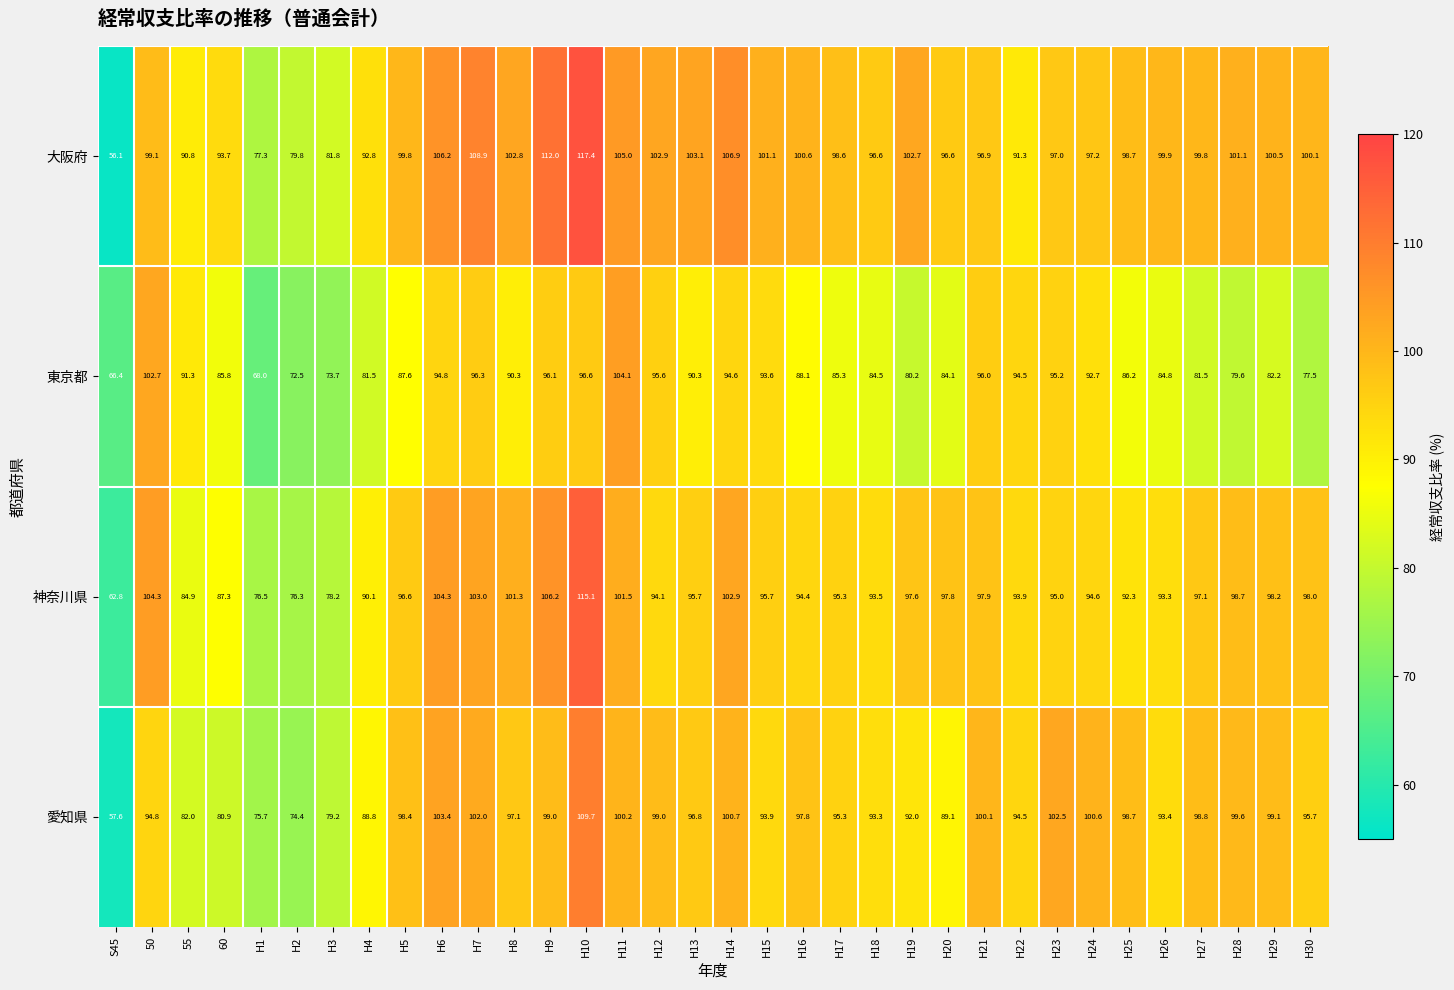

What is the difference between the second highest and second lowest values in the 愛知県 series?

29.0